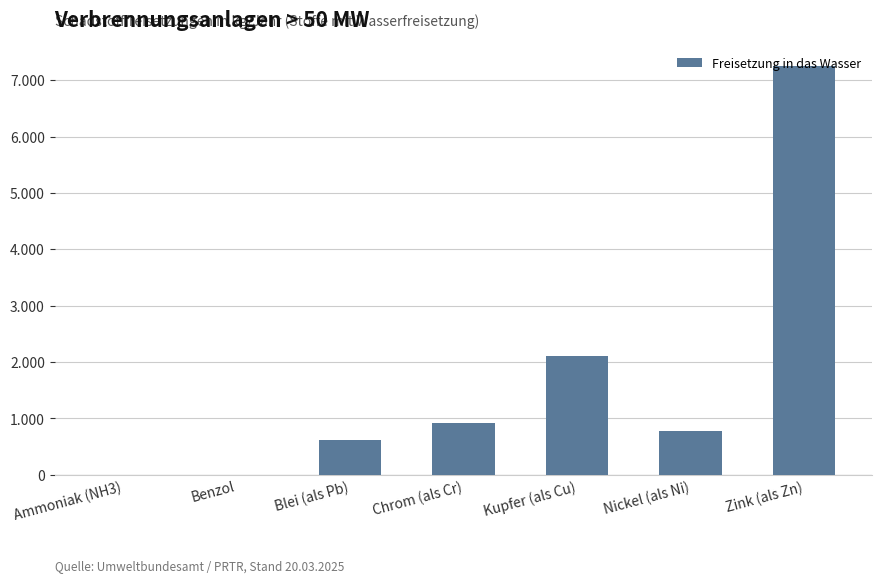

Which label corresponds to the smallest value in the chart?

Ammoniak (NH3)